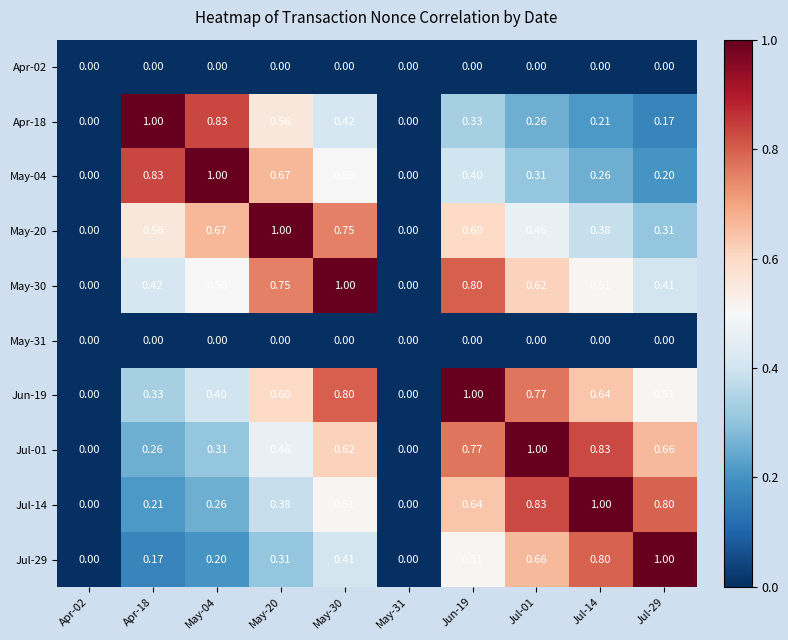

Is the value of May-20 at Apr-18 greater than the value of May-04 at Apr-18?

No